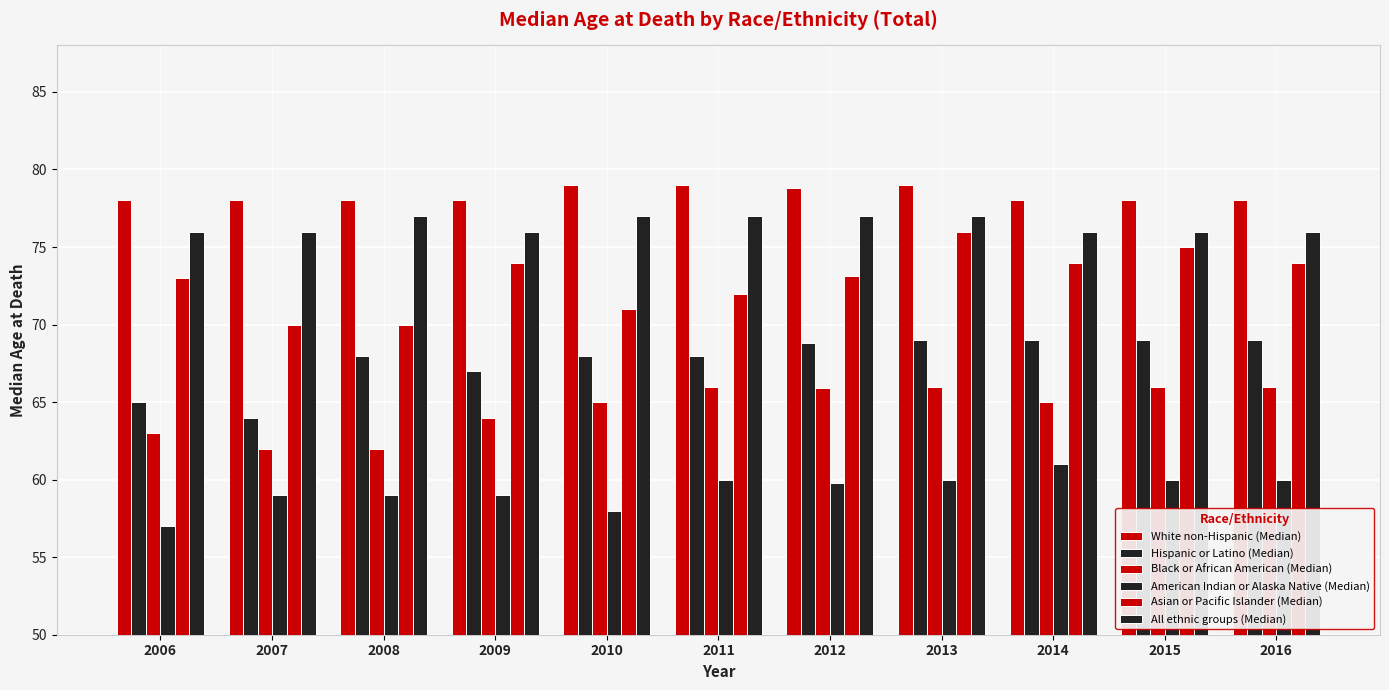

Count the number of data series in this chart.

6